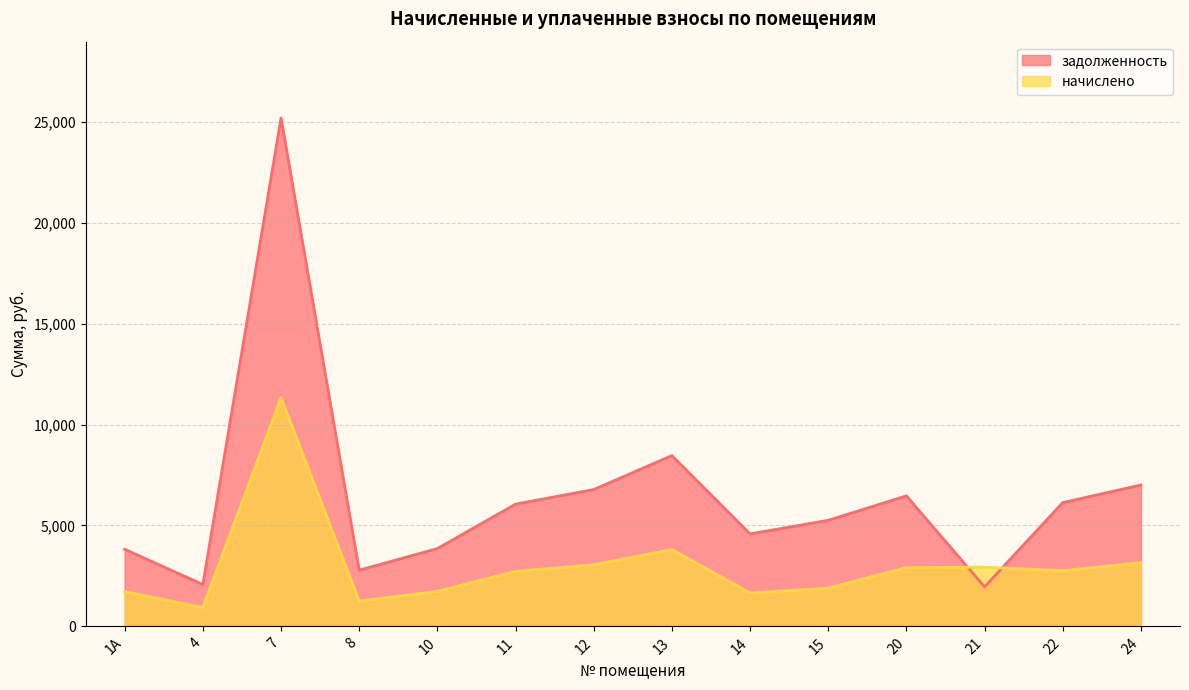

List the series in order of their peak value, highest first.

задолженность, начислено